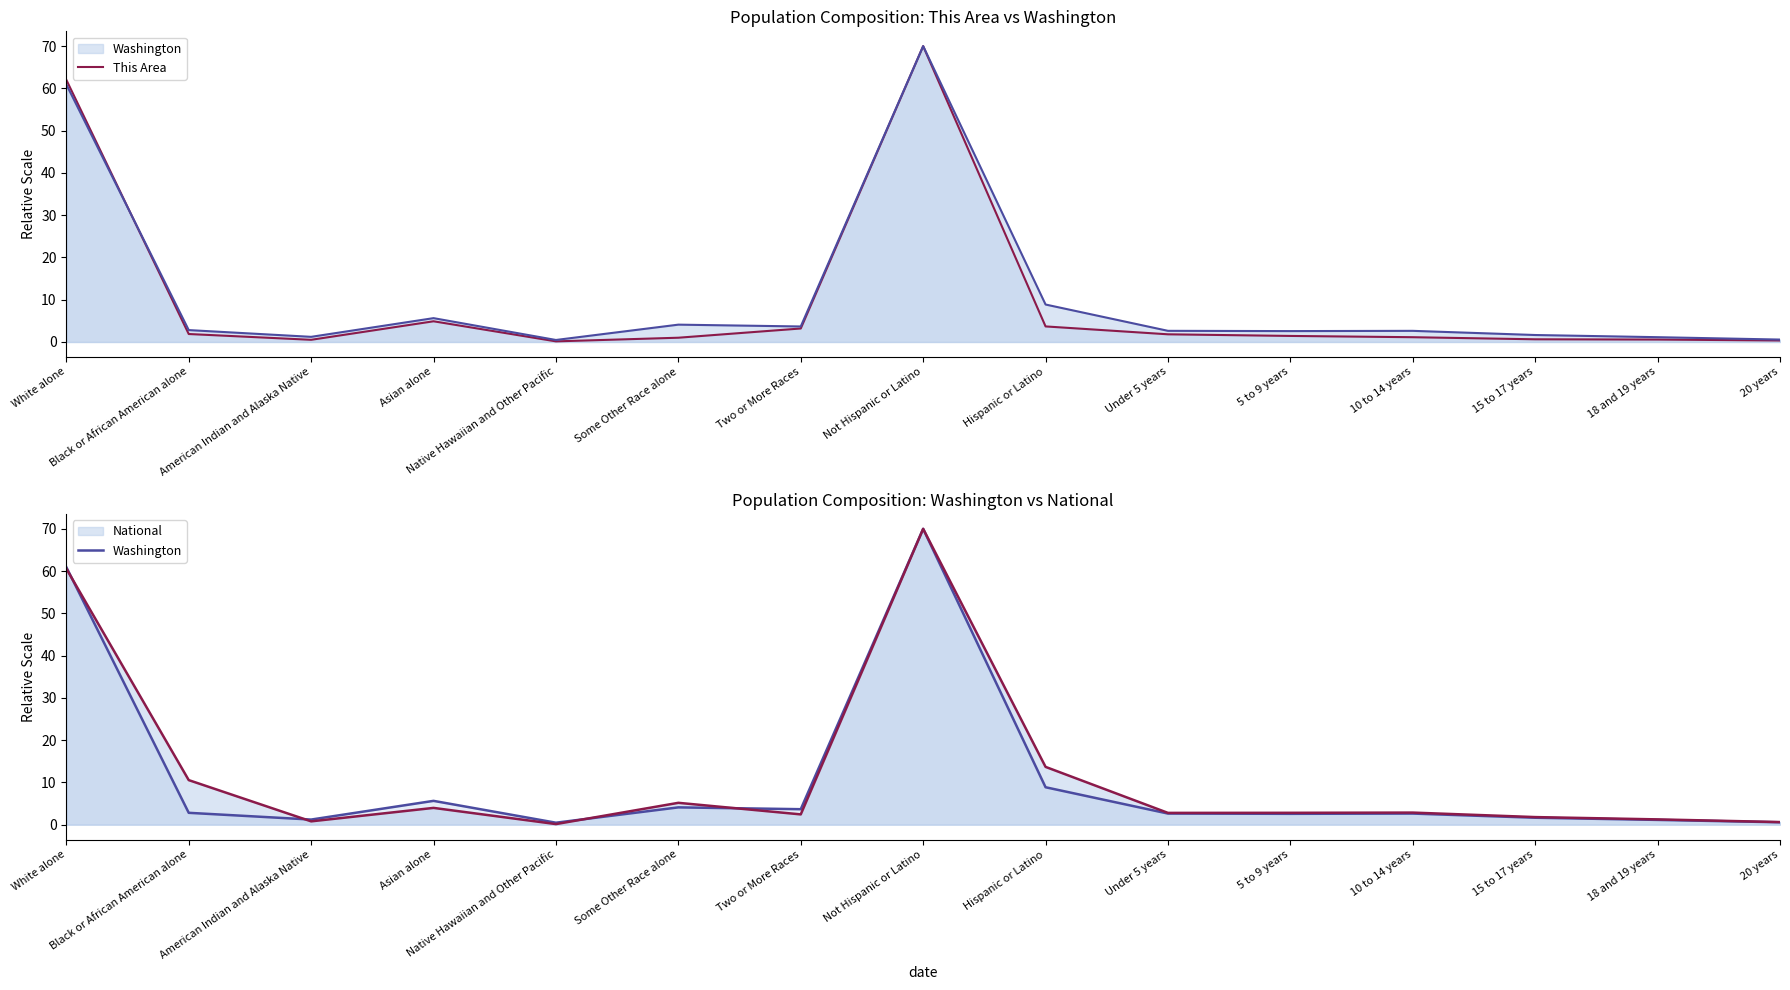

Does the chart have visible grid lines?

No